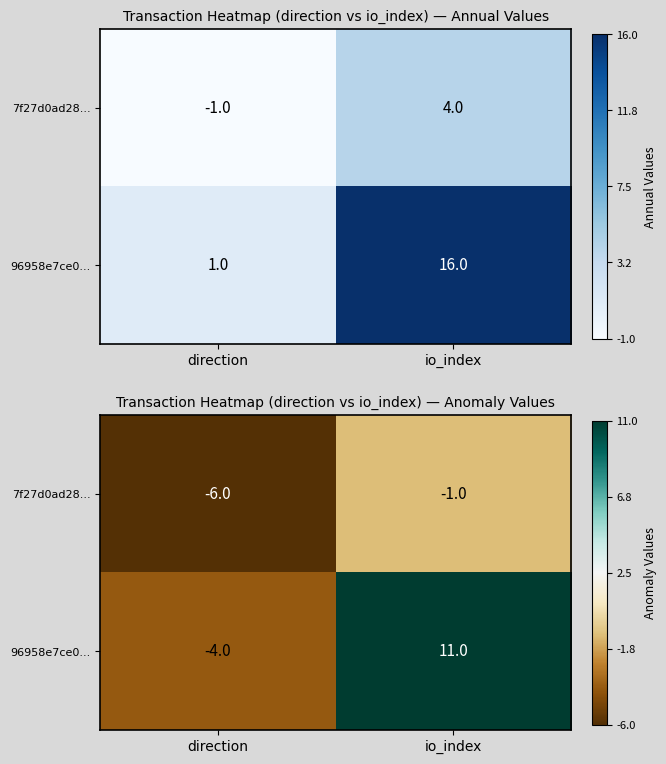

List the series in order of their peak value, highest first.

96958e7ce0..., 7f27d0ad28...